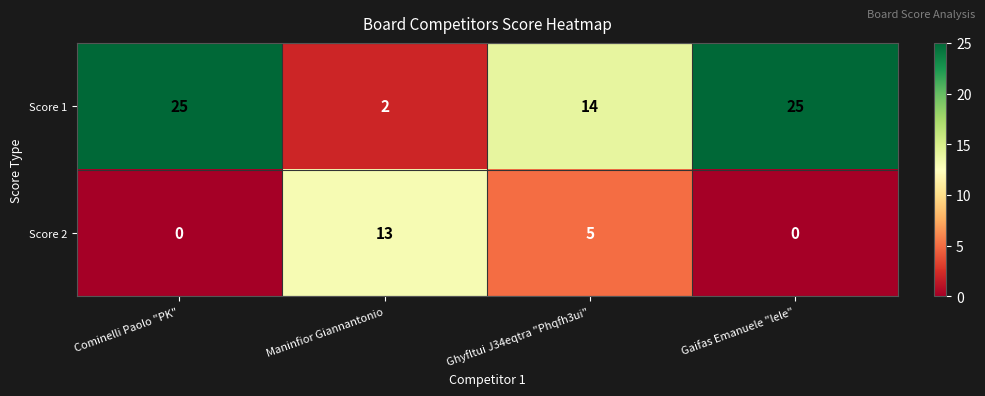

Rank the series by their average value, from highest to lowest.

Score 1, Score 2